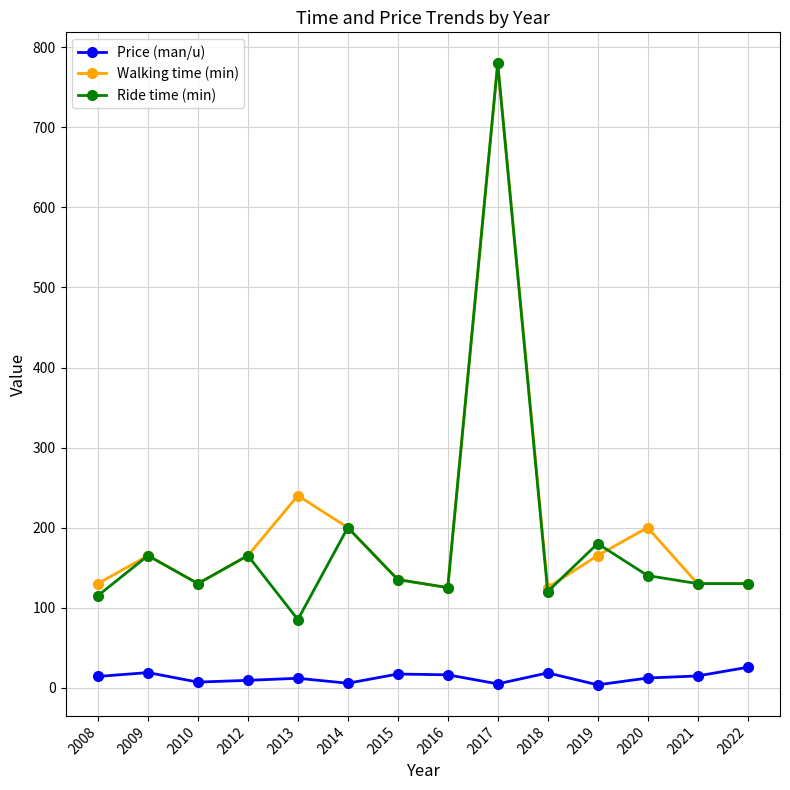

Is it true that Ride time (min) equals 165.0 at 2009?

True